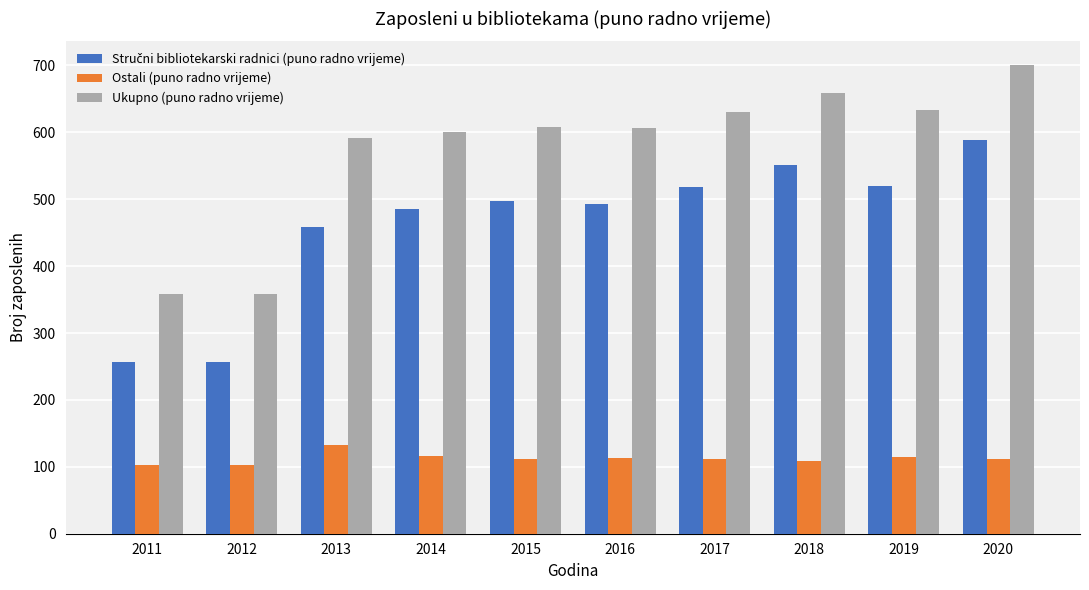

What is the difference between the highest and lowest values at 2016?

493